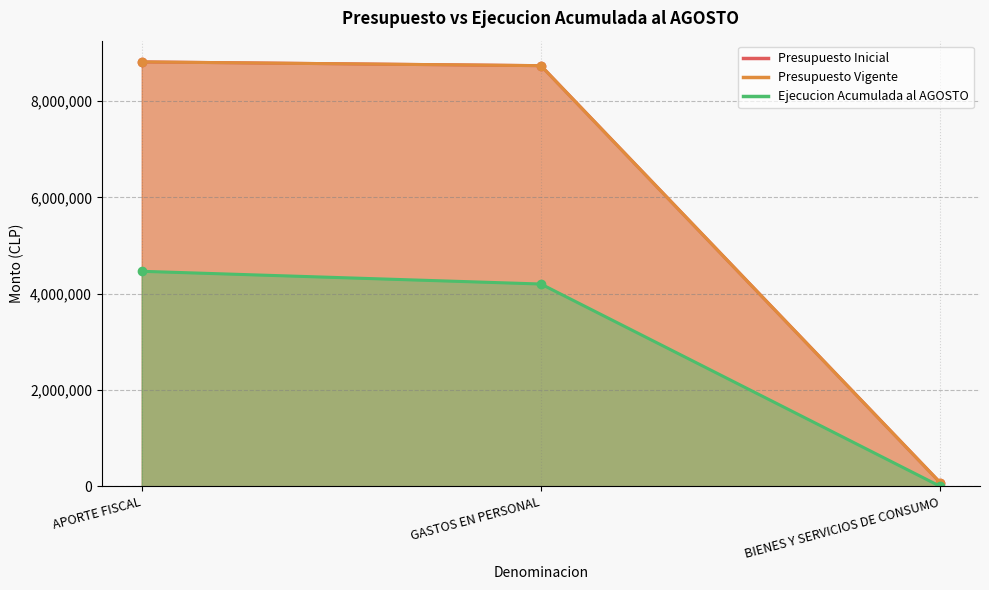

What is the difference between the maximum and minimum values in the Presupuesto Vigente series?

8737368